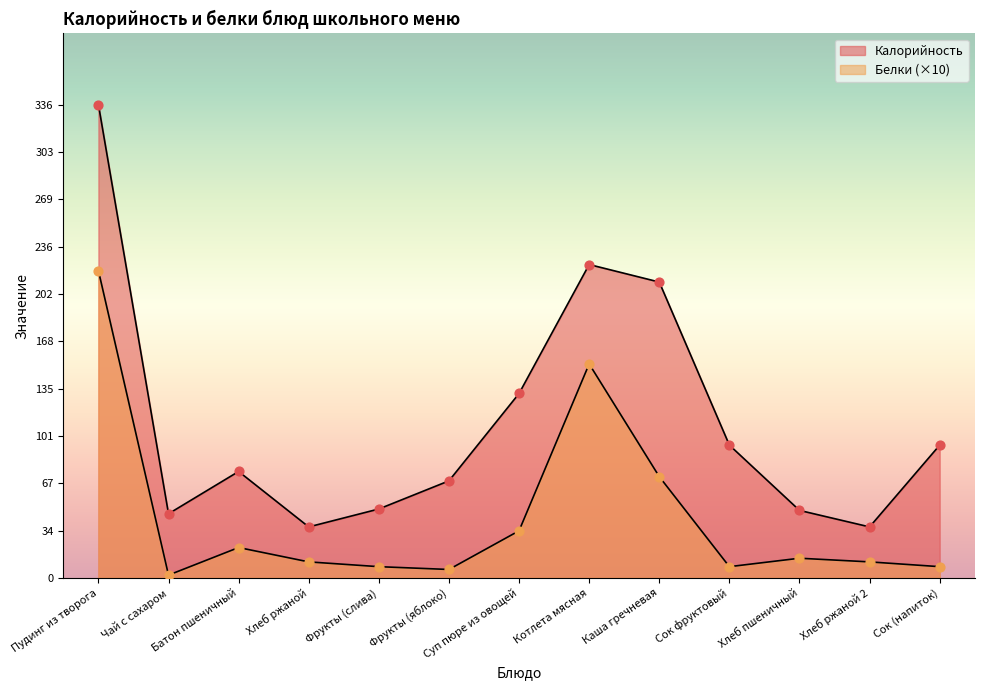

Which series has the largest Y range (max minus min)?

Калорийность